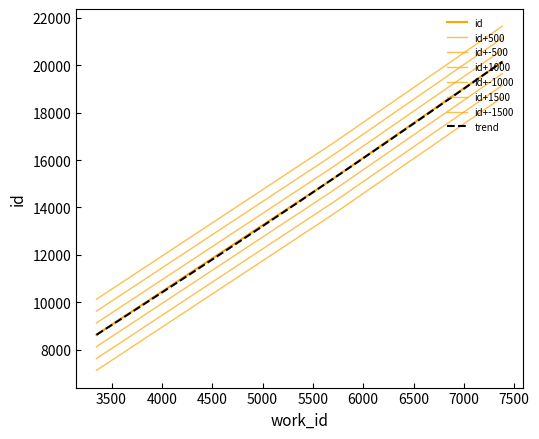

What is the difference between the values at 5709 and 3350?

6610